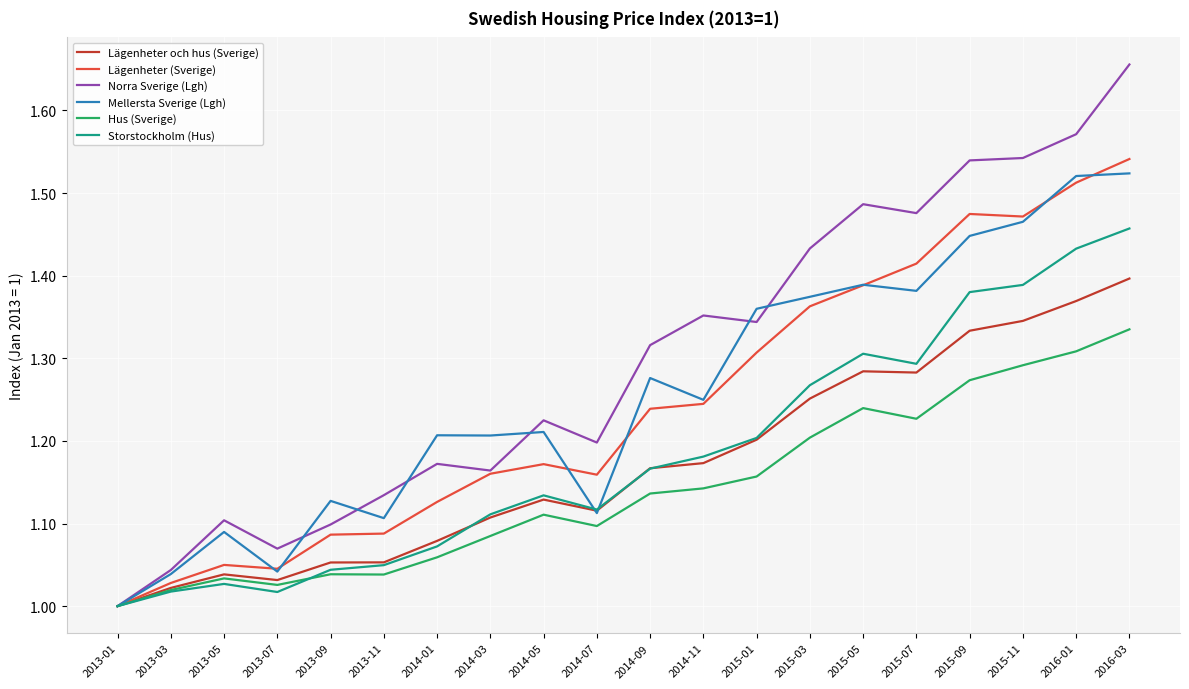

What position from the left is 2015-03?

14